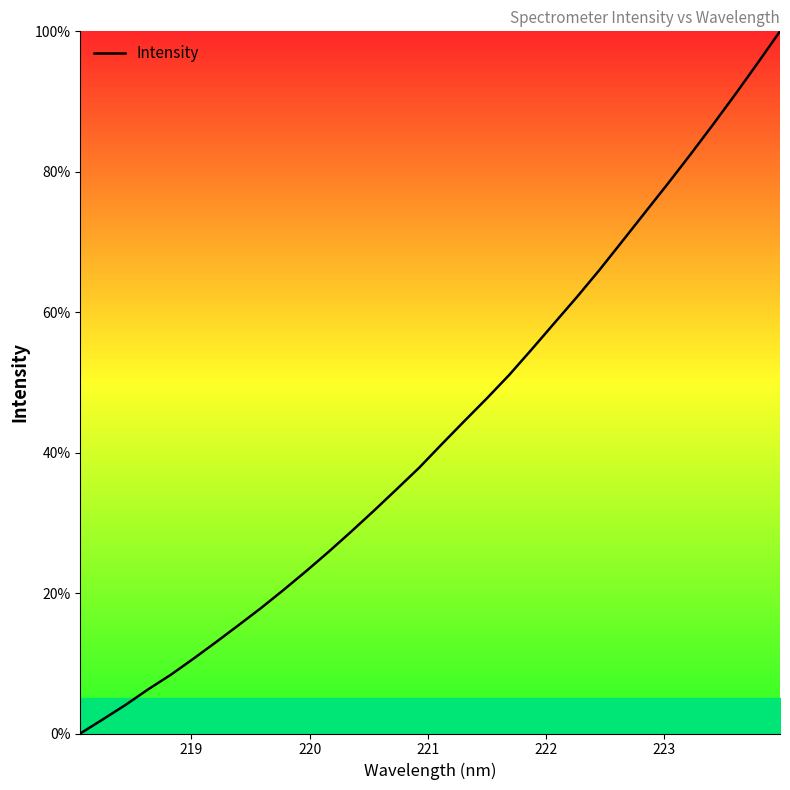

What is the maximum value shown in the chart?

100.0